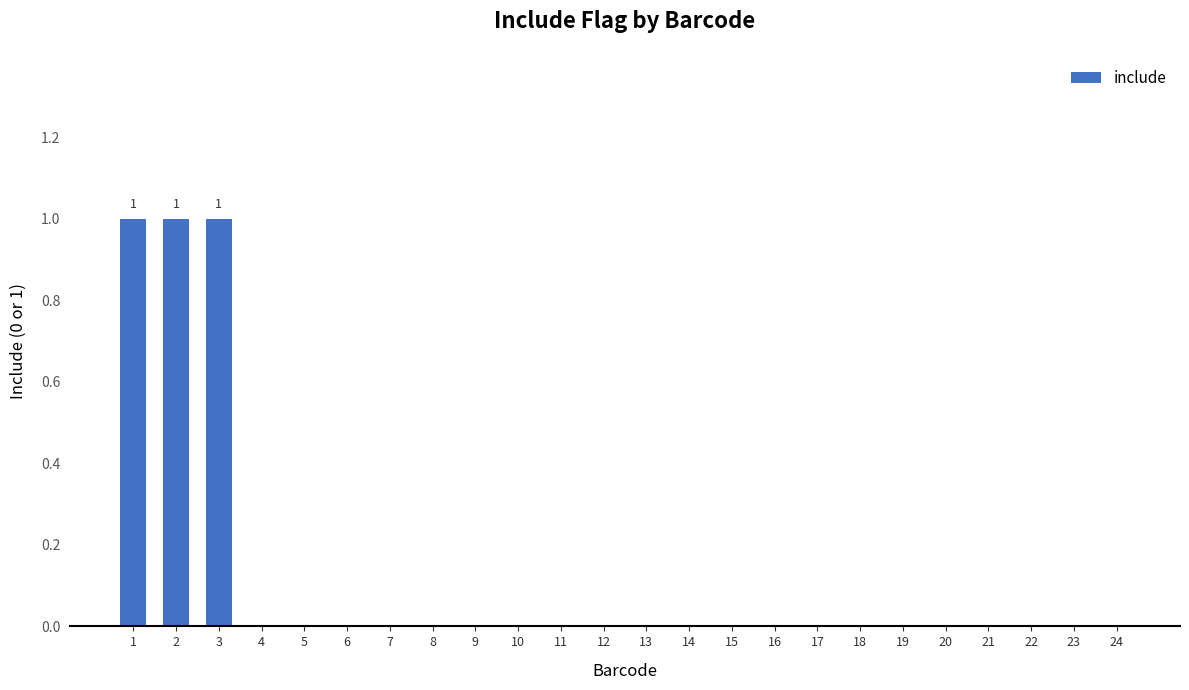

Is it true that the value at 12 is 0?

True